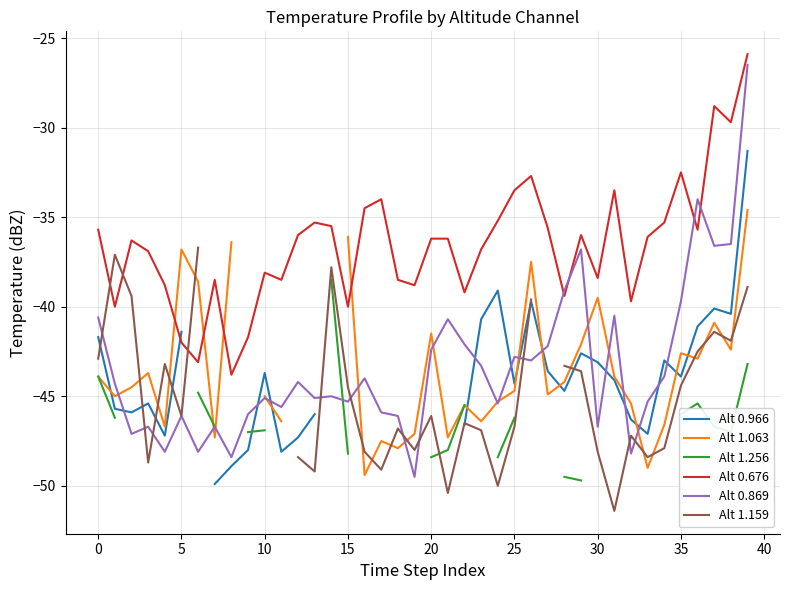

What is the smallest value displayed?

-51.4